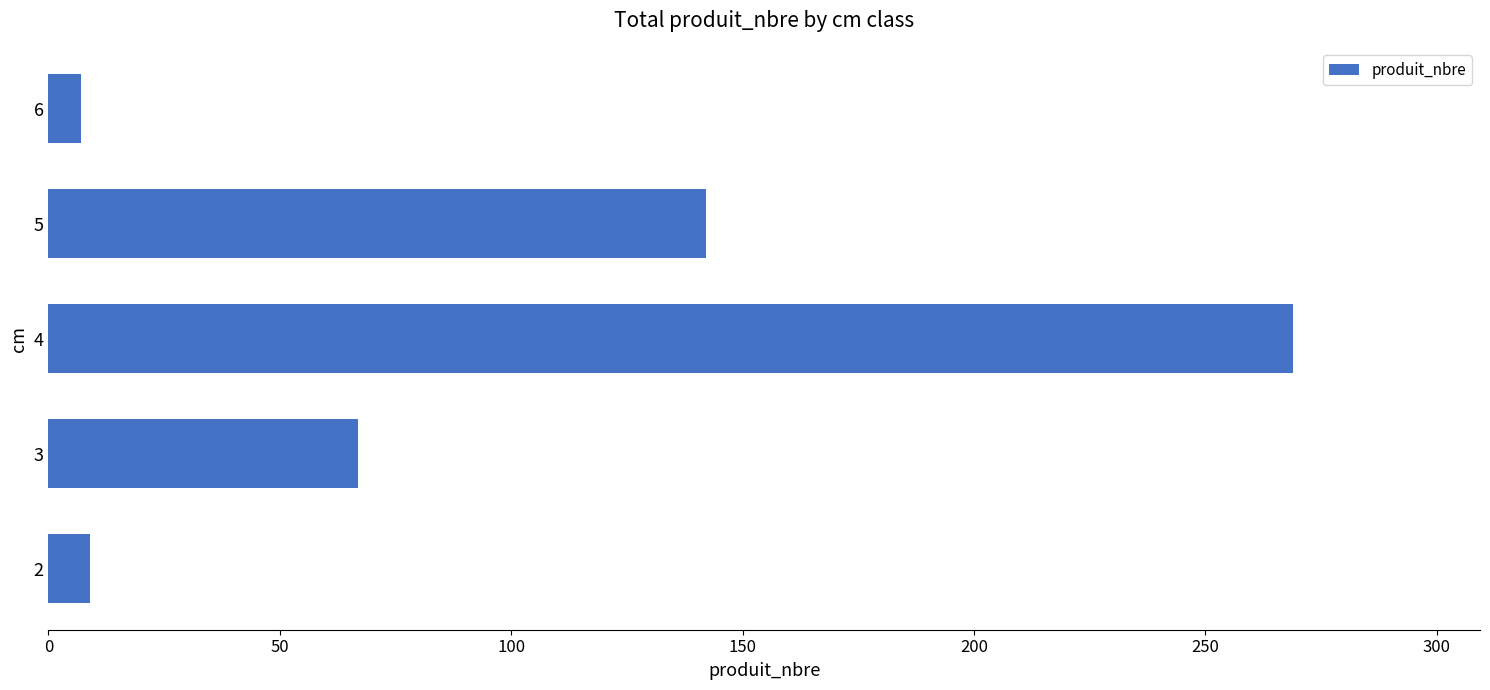

What is the change in value from 3 to 4?

+202